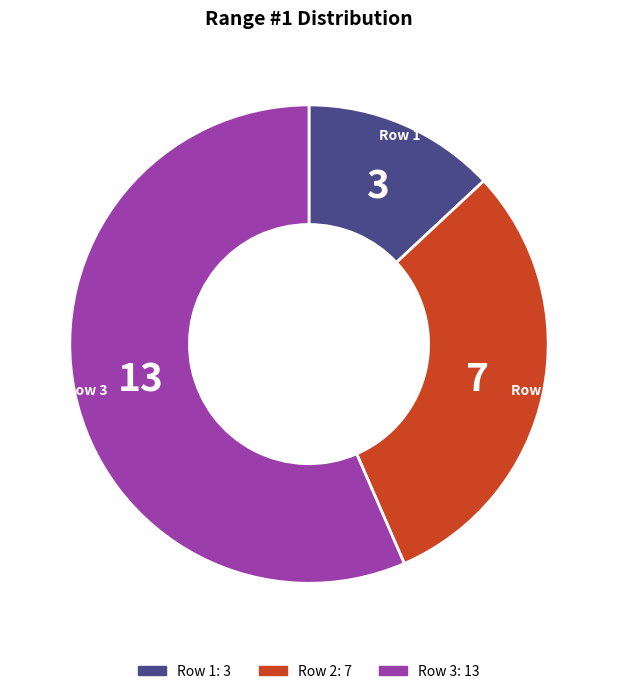

Is Row 2 the majority of the pie?

No